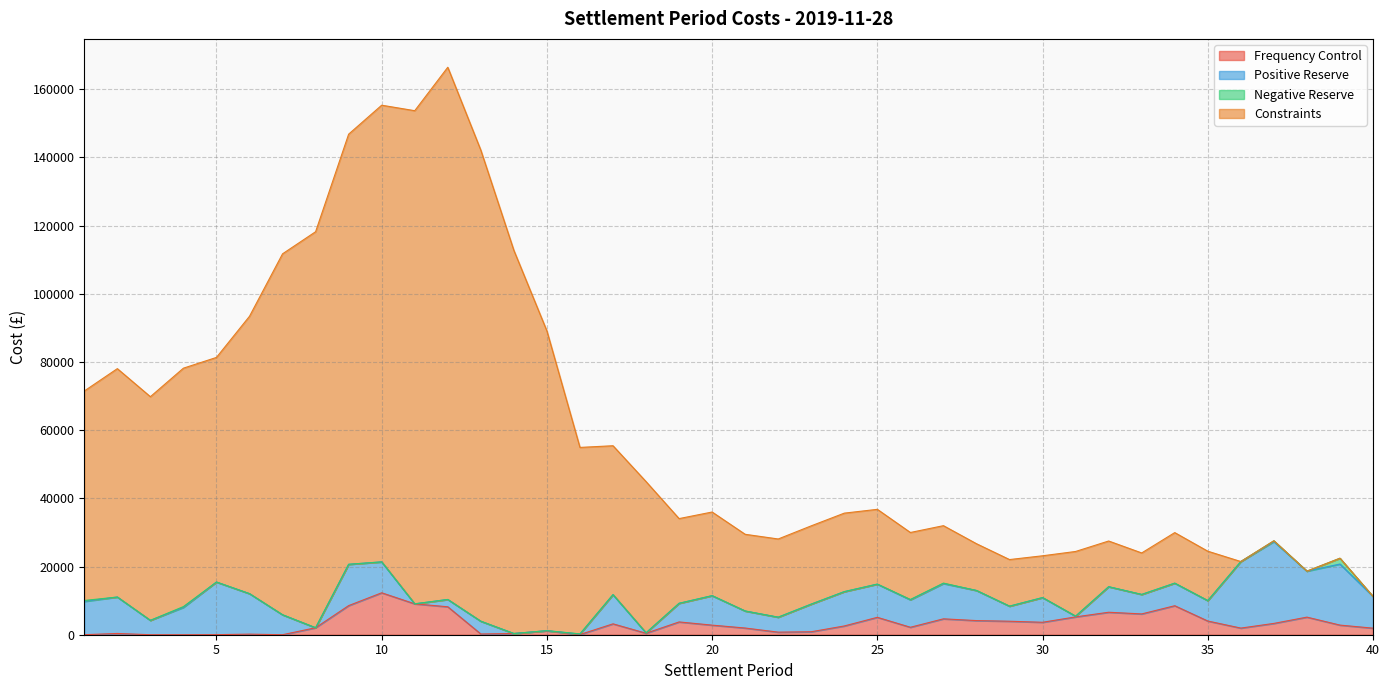

True or false: Constraints and Frequency Control cross at least once.

False